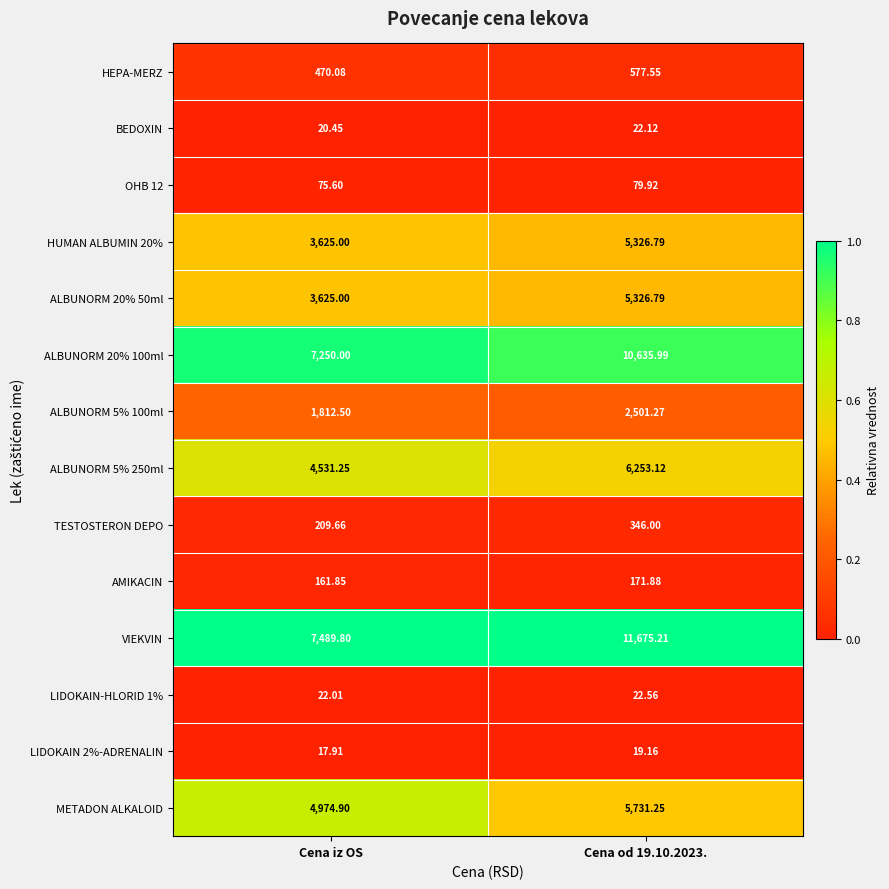

At which category does the chart reach its minimum across all series?

Cena iz OS